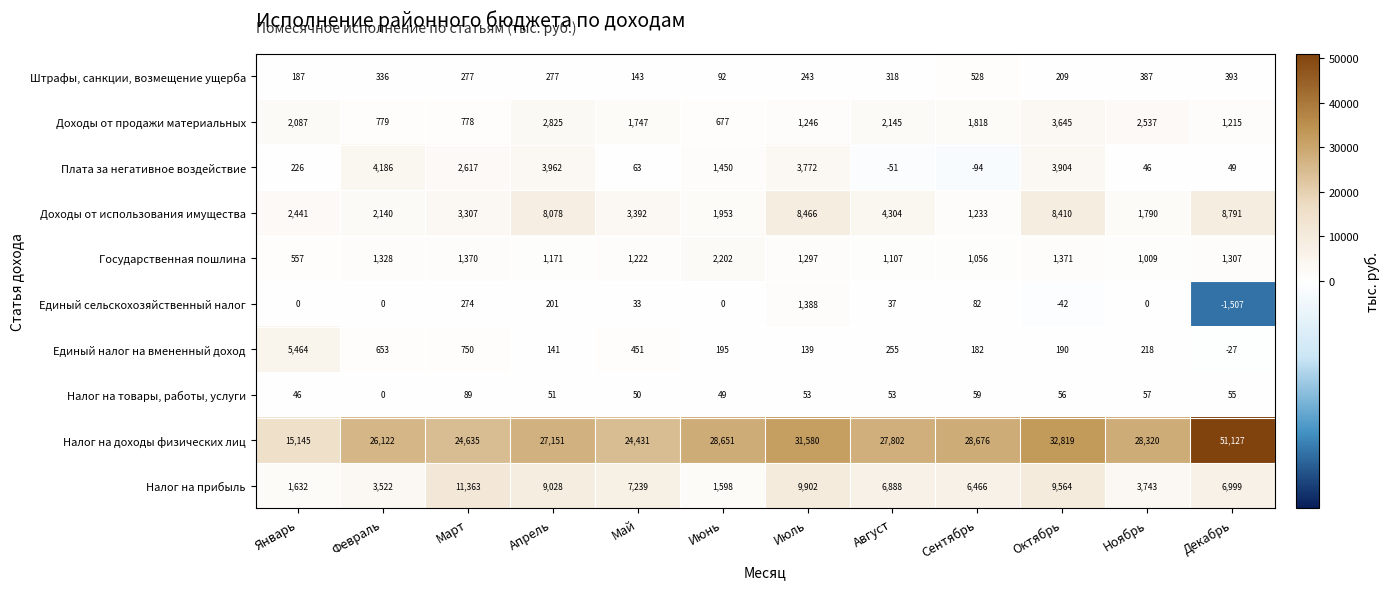

Which series has the widest spread of values?

Налог на доходы физических лиц